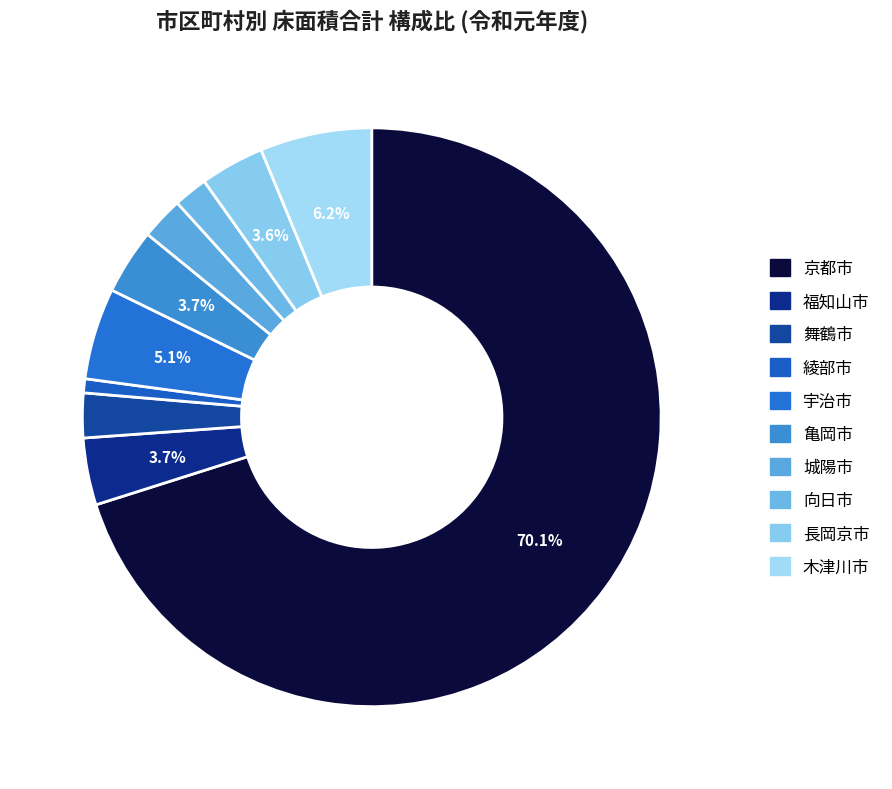

To the nearest percent, what is the difference between the largest and smallest slice percentages?

69%